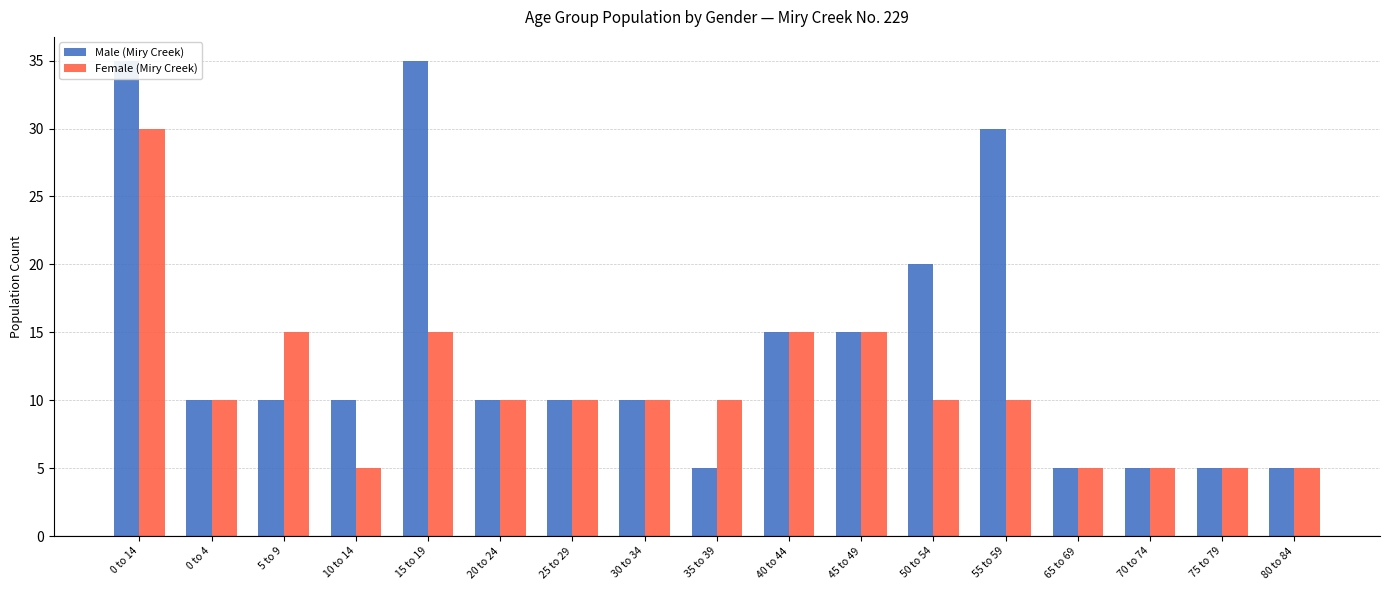

At which category is the sum across all series the highest?

0 to 14